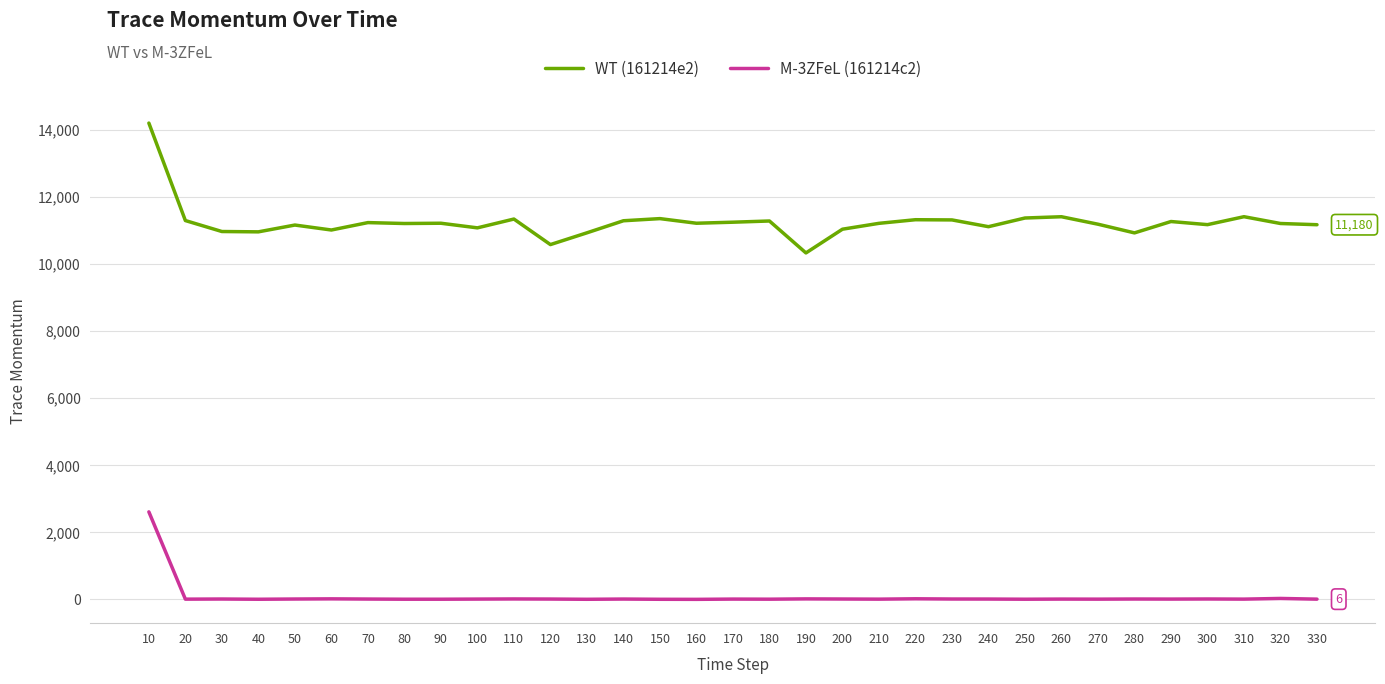

At which category is the sum across all series the highest?

10